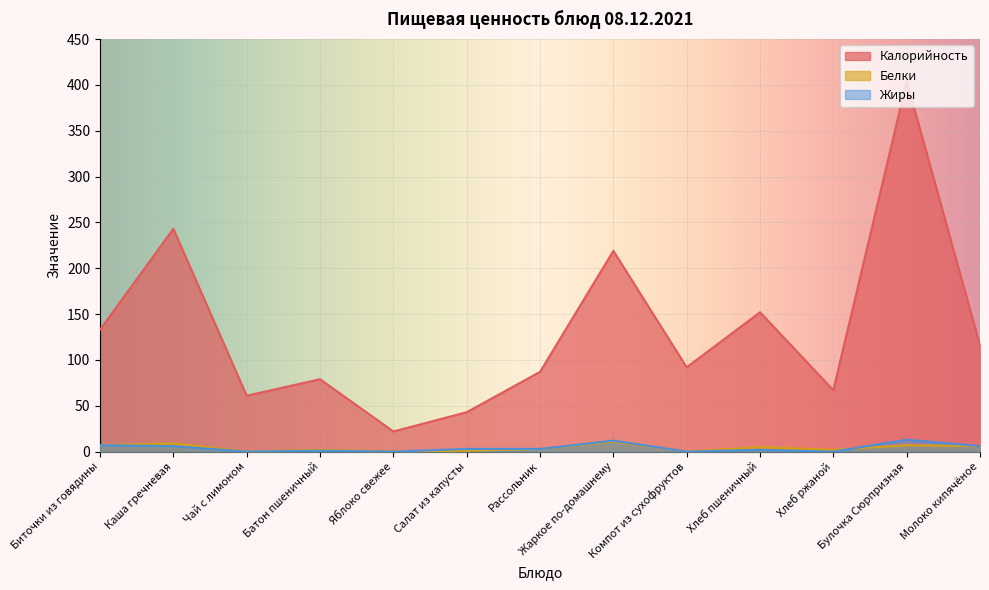

At which category does Жиры reach its first local valley?

Чай с лимоном